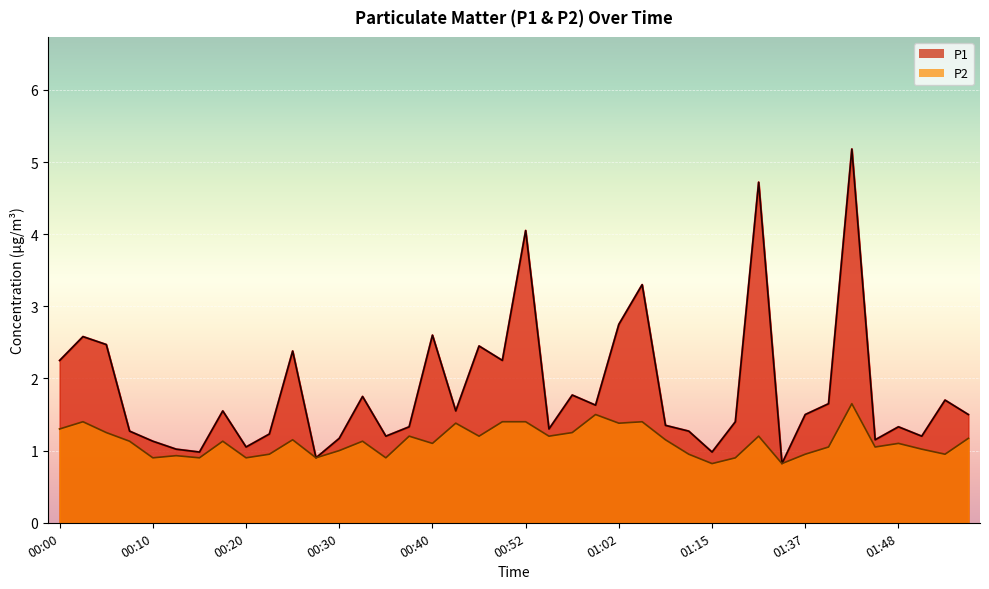

At which category is the sum across all series the highest?

01:43